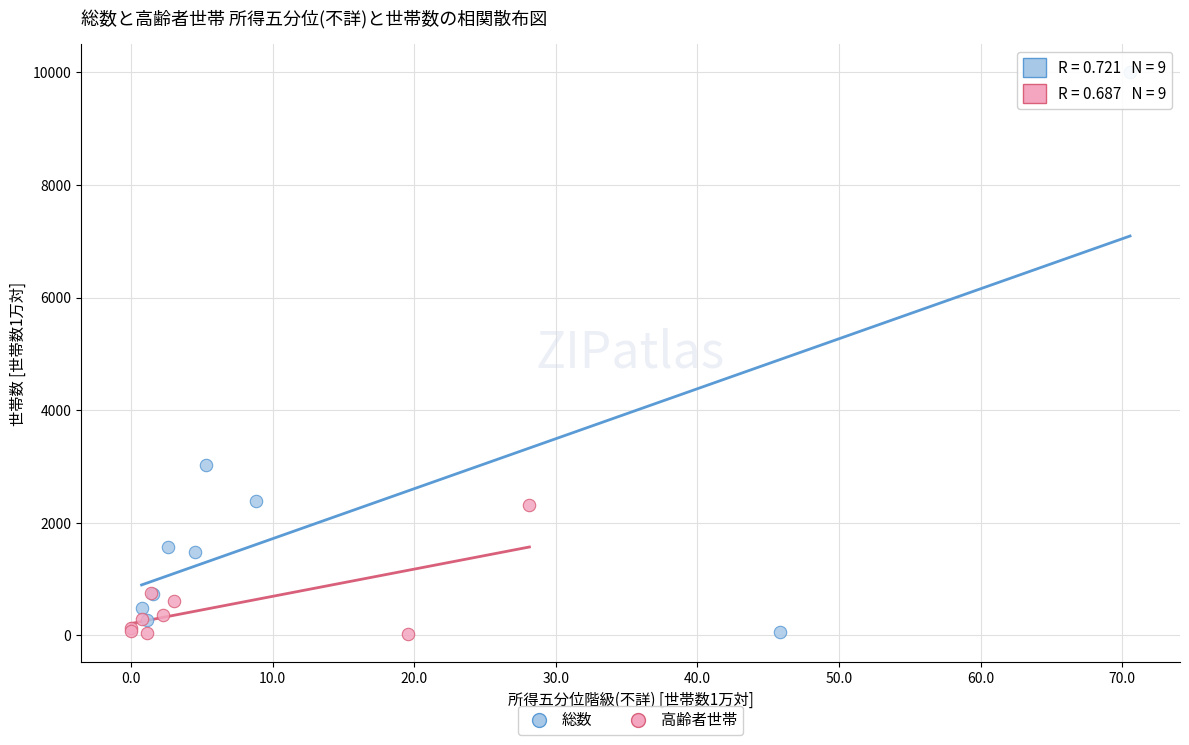

Which series reaches the maximum Y coordinate?

総数